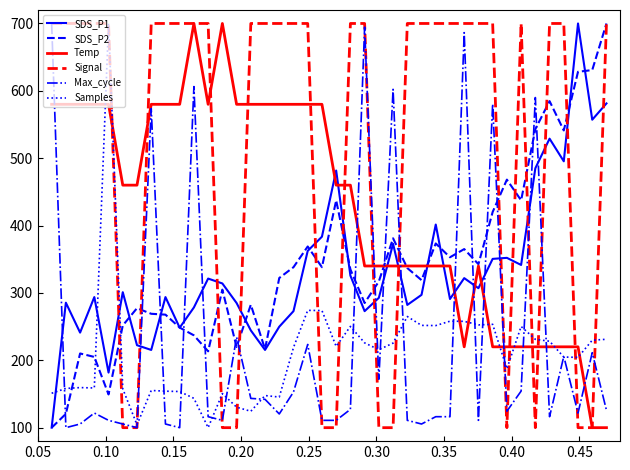

After their last crossing, which series has the higher values: Samples or Temp?

Samples